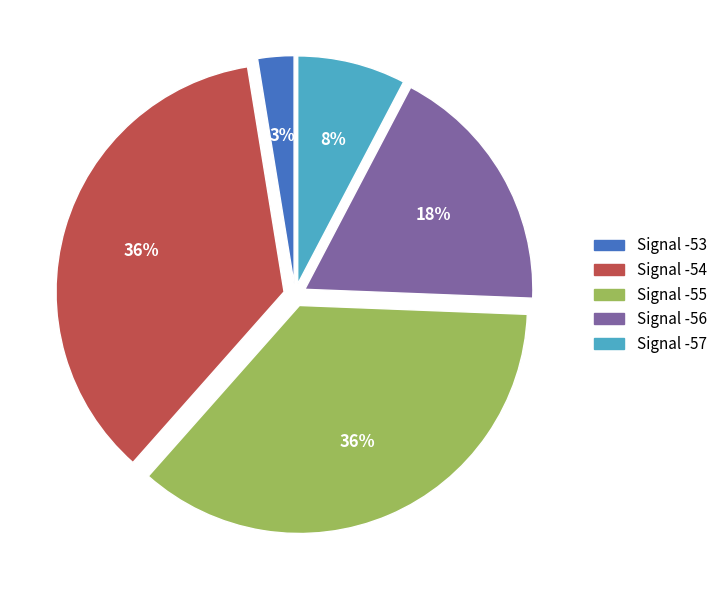

Is there any slice that represents more than half of the pie?

No